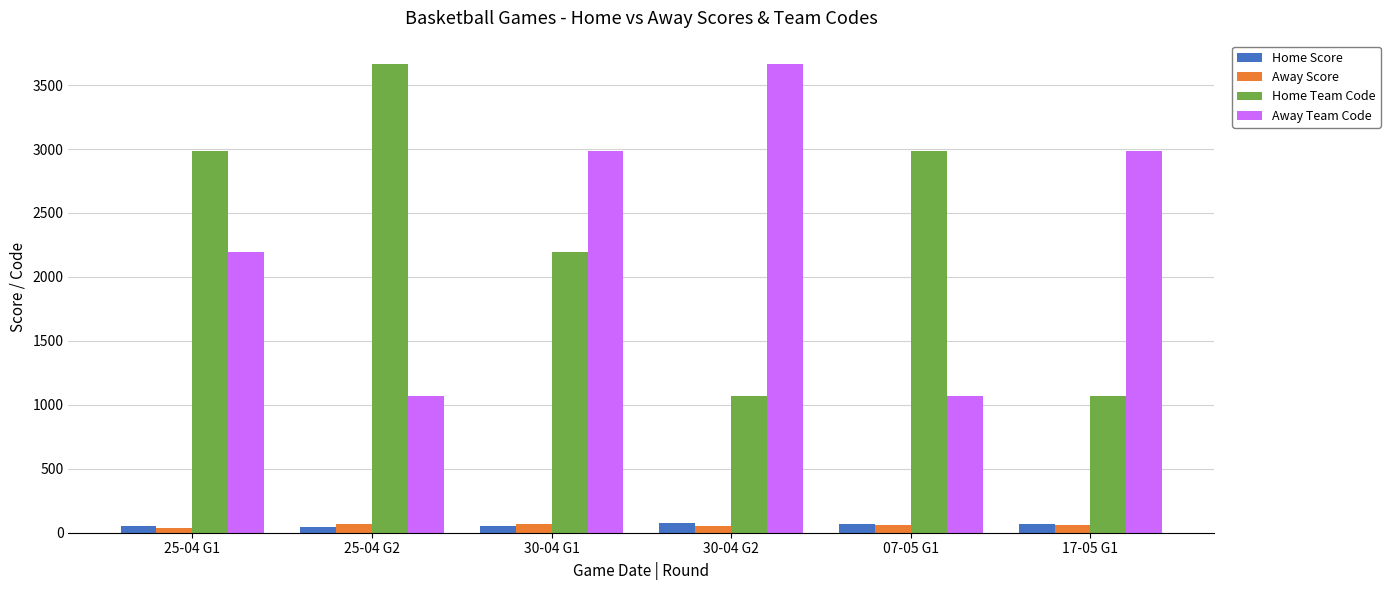

What is the lowest value of the Home Team Code series?

1072